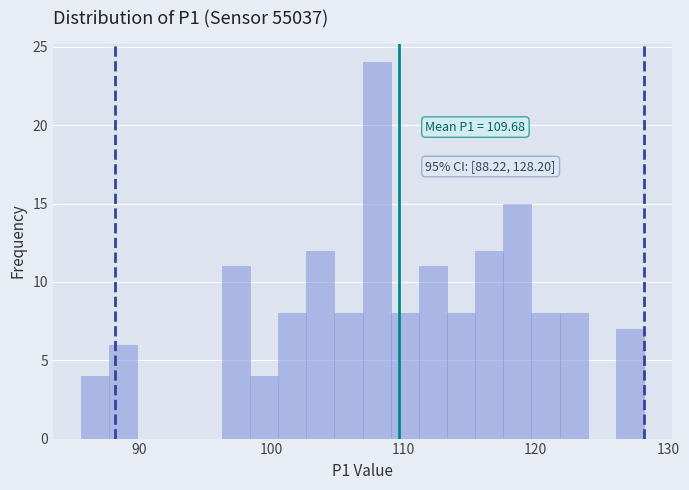

Around what value on the x-axis is the tallest bar? Give the approximate position of its centre, as read against the axis.

108